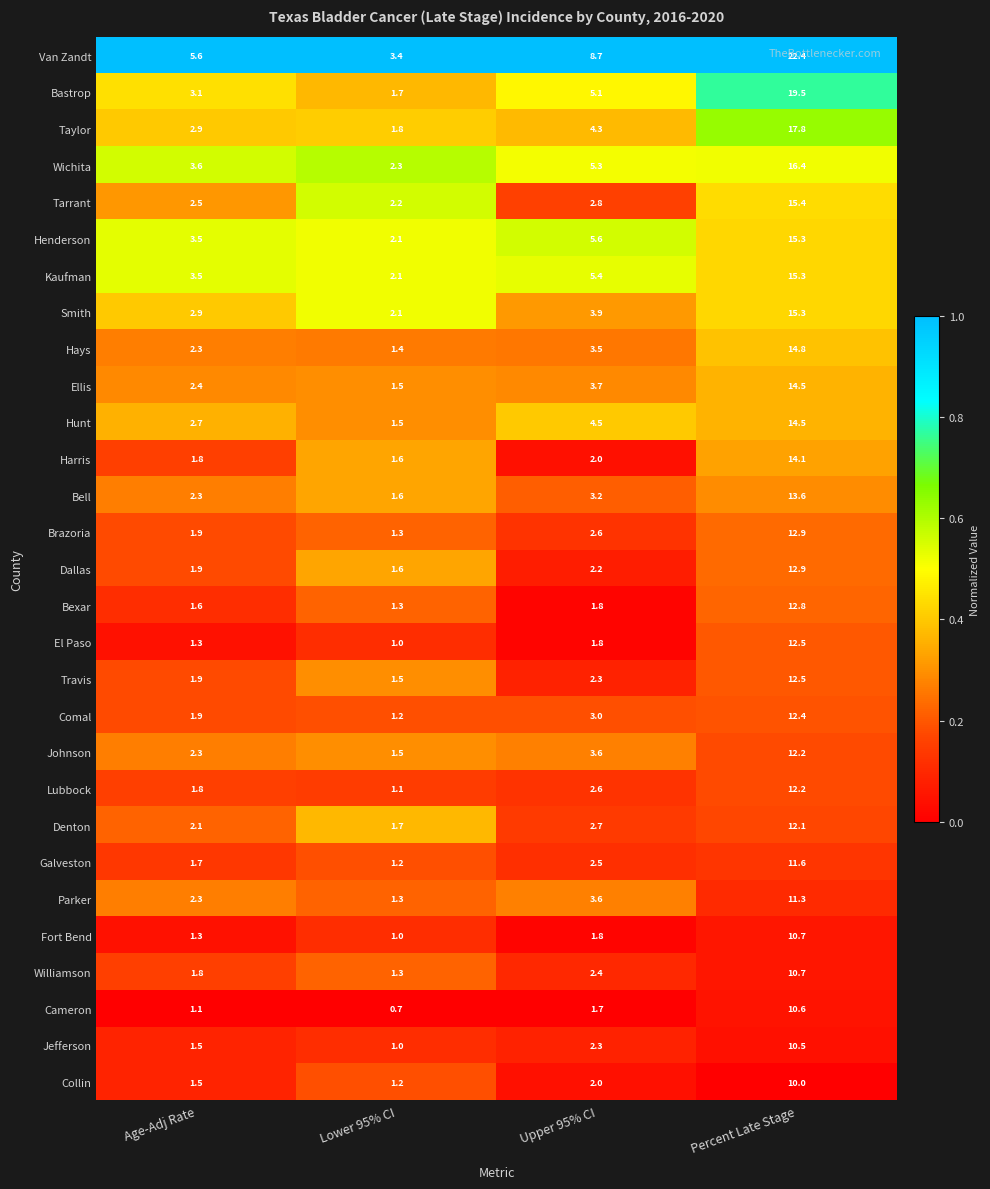

Which category has the lowest value across all series?

Lower 95% CI